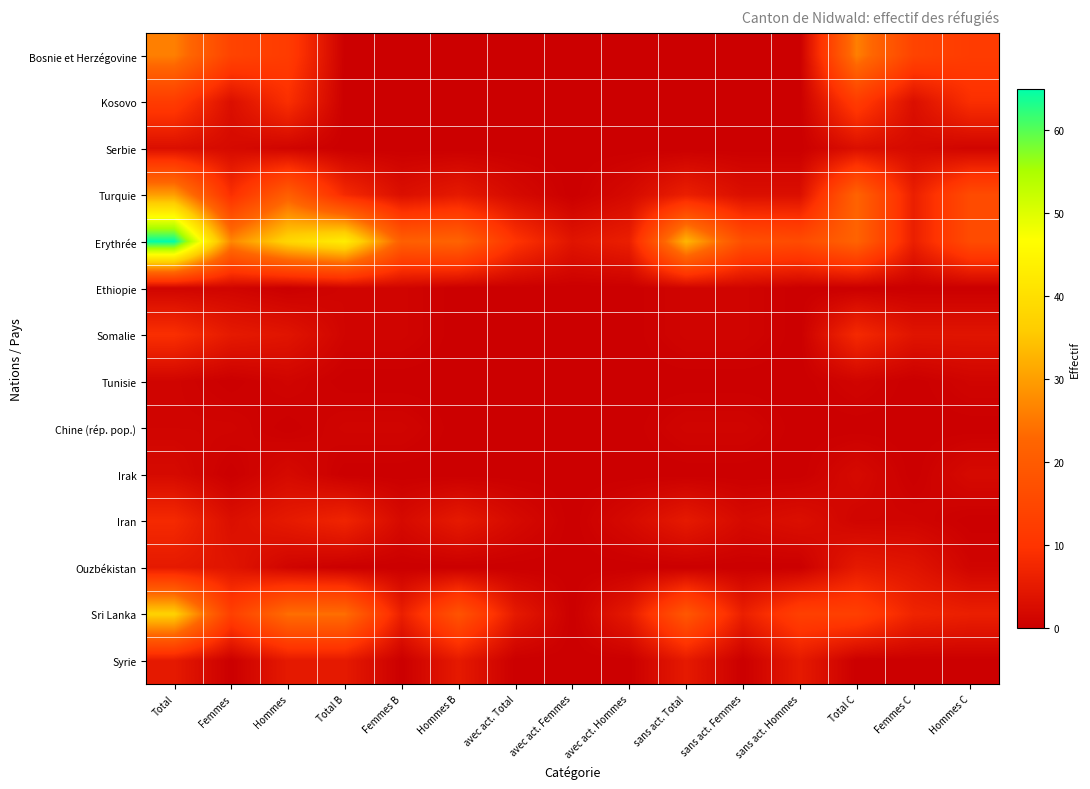

At how many categories does at least one series exceed 38?

2